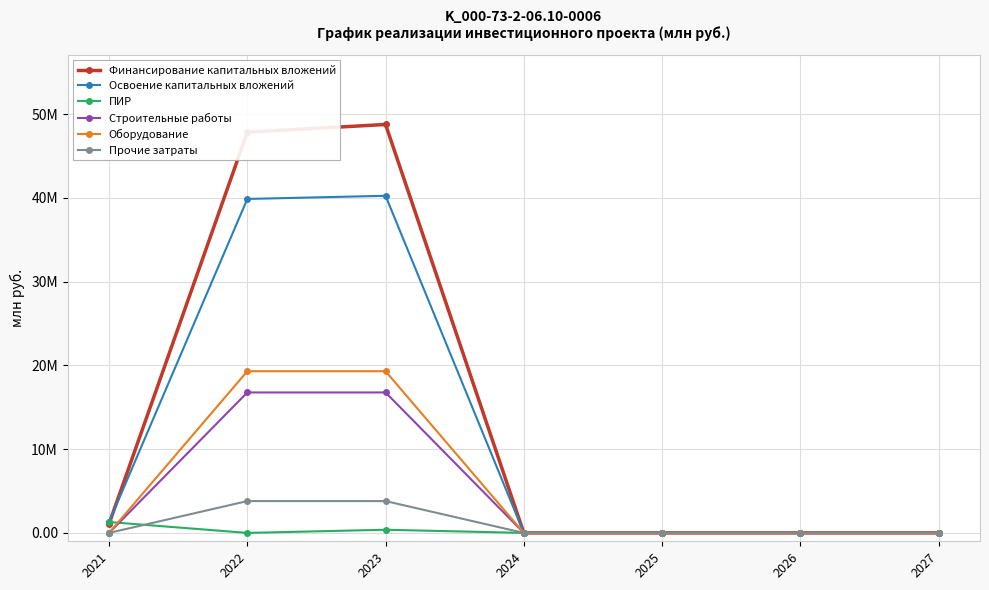

Does the chart have visible grid lines?

Yes